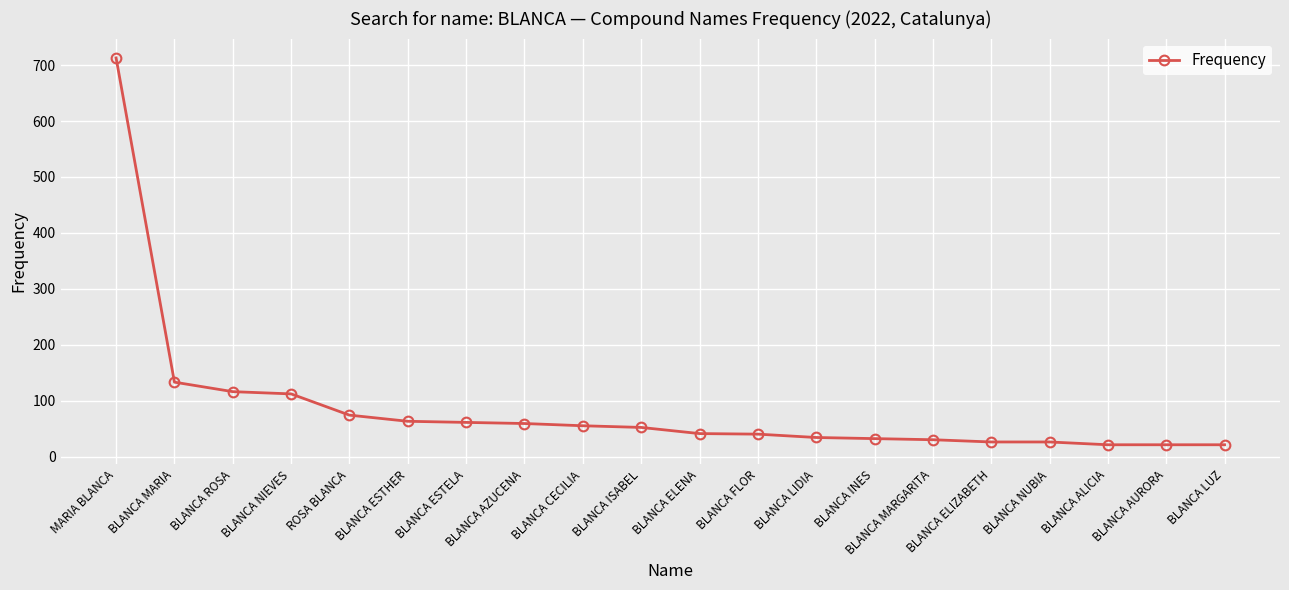

What is the change in value from BLANCA ELENA to BLANCA NUBIA?

-15